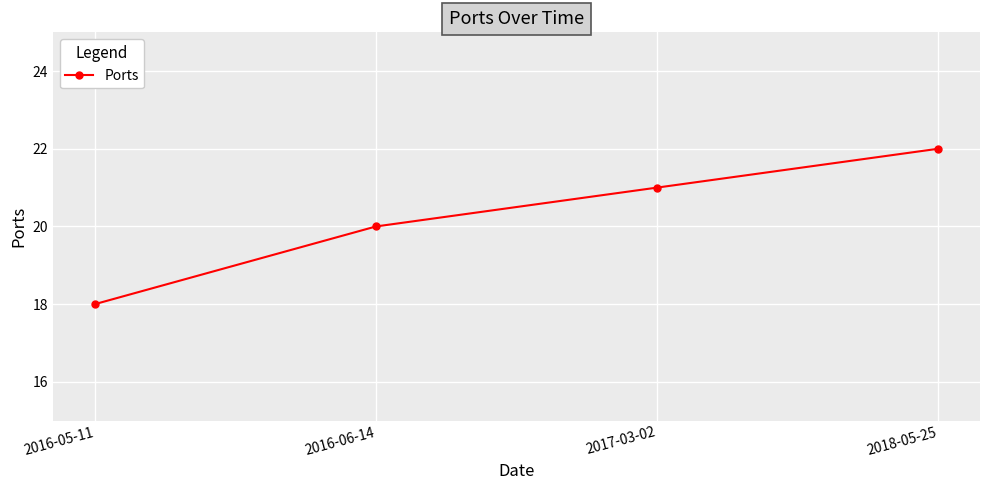

Rank the categories by value from highest to lowest.

2018-05-25, 2017-03-02, 2016-06-14, 2016-05-11